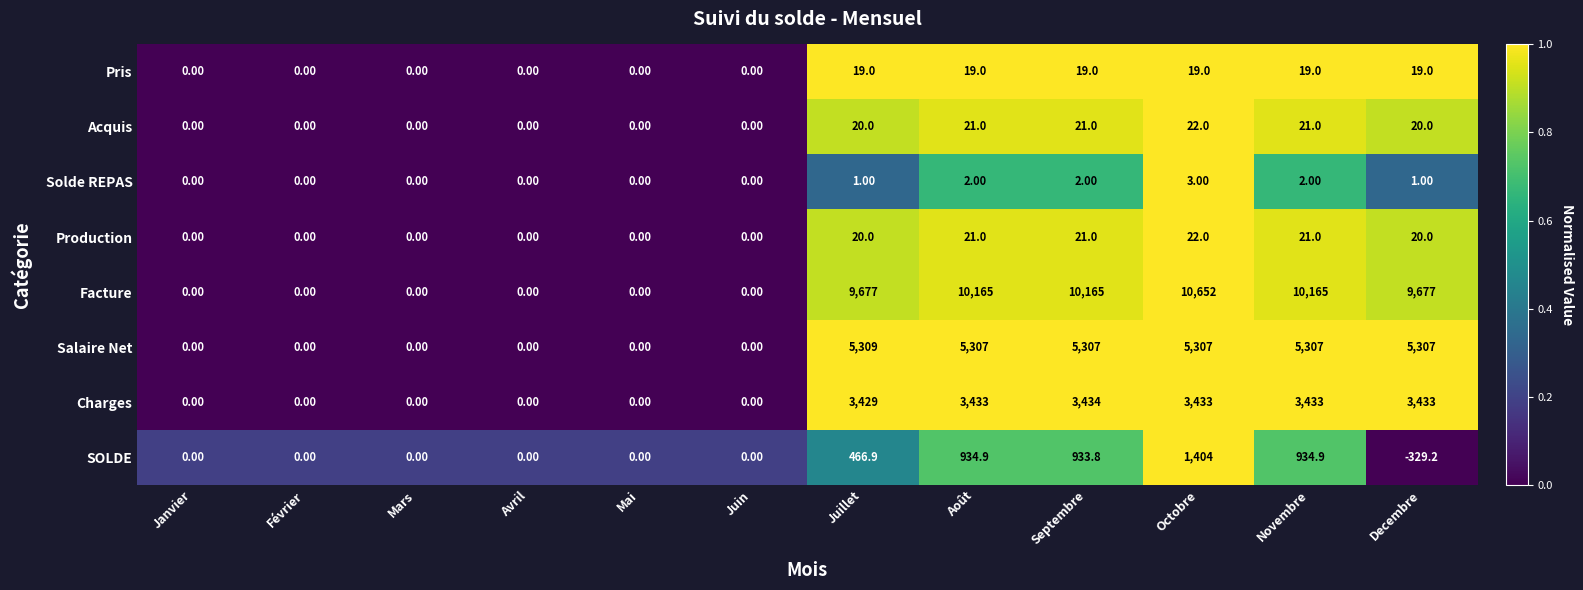

At which label does Production reach its peak?

Octobre